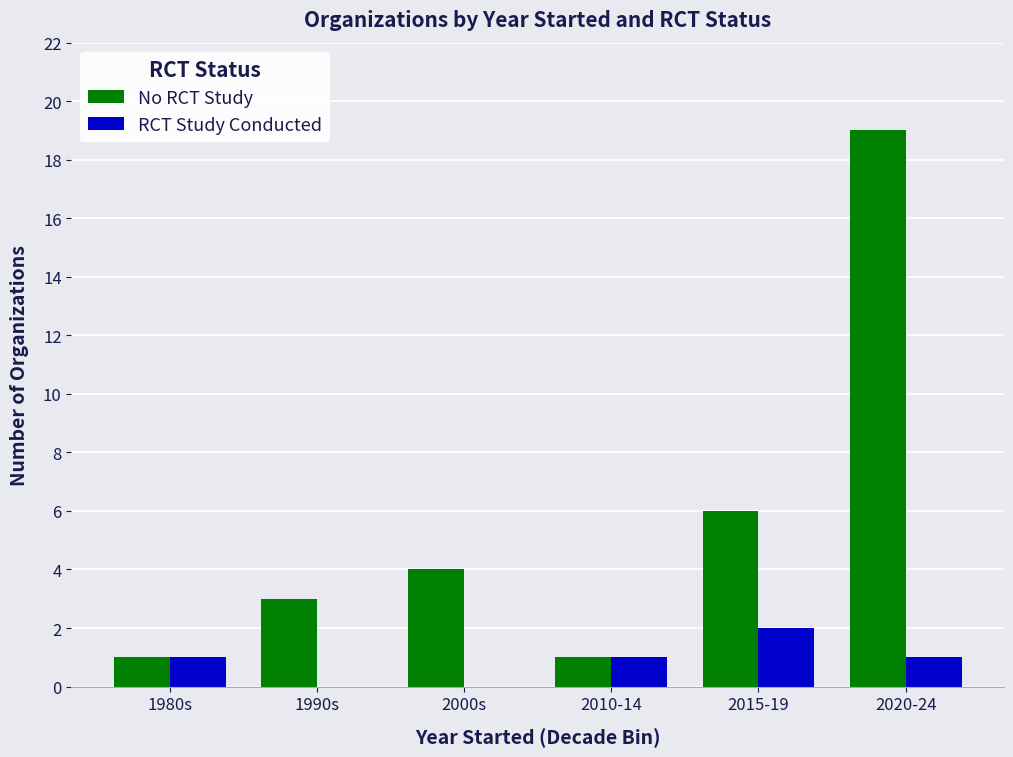

Is the value of RCT Study Conducted at 2000s greater than the value of No RCT Study at 1990s?

No